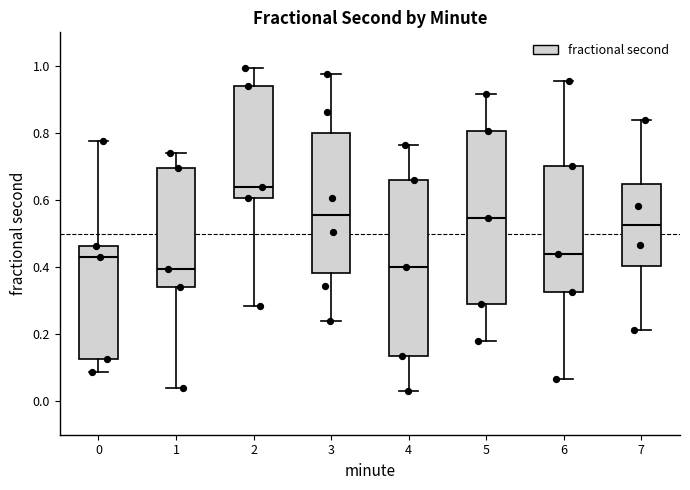

Where is the lower edge of the box at x = 3 on the y-axis? The values are not printed on the chart, so give them approximately, as read against the axis.

0.38